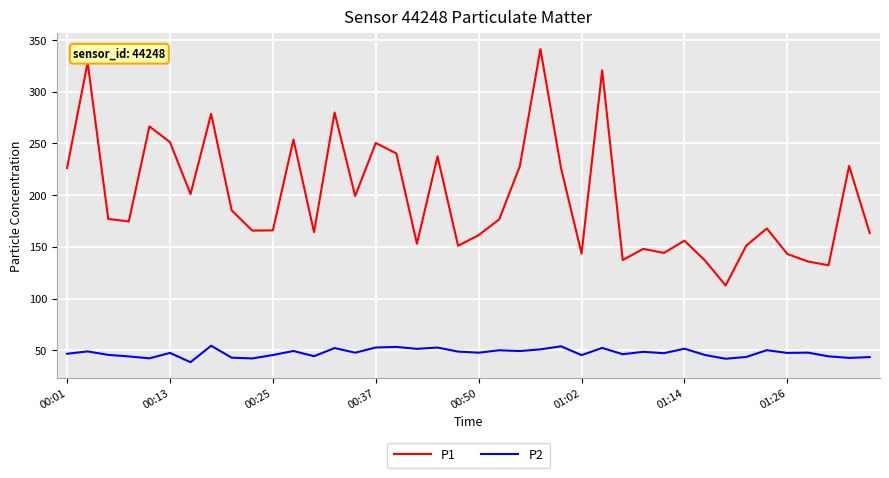

Which series has the widest spread of values?

P1